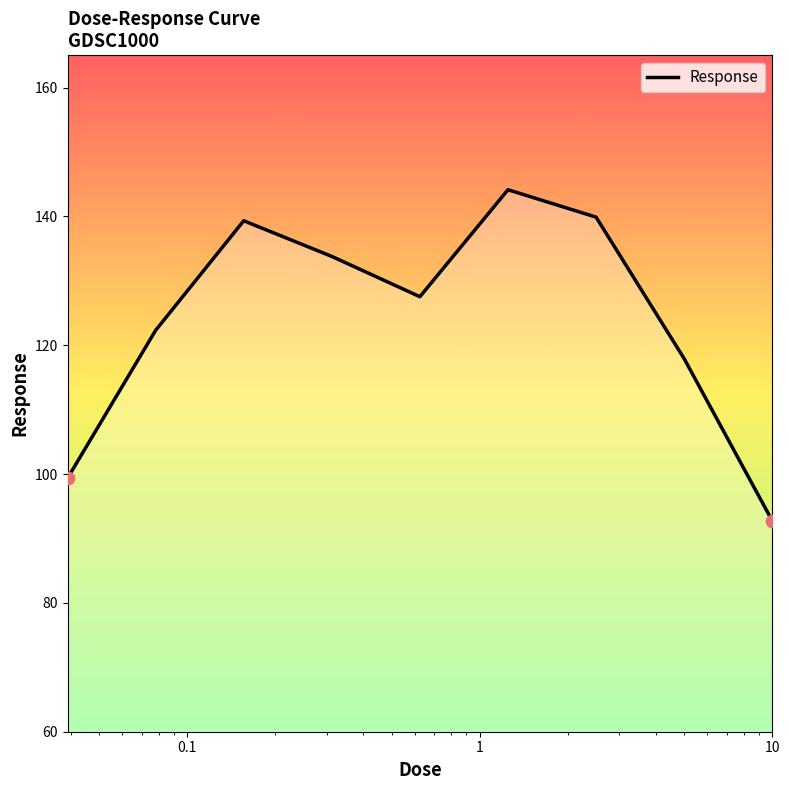

What is the minimum value shown in the chart?

92.7